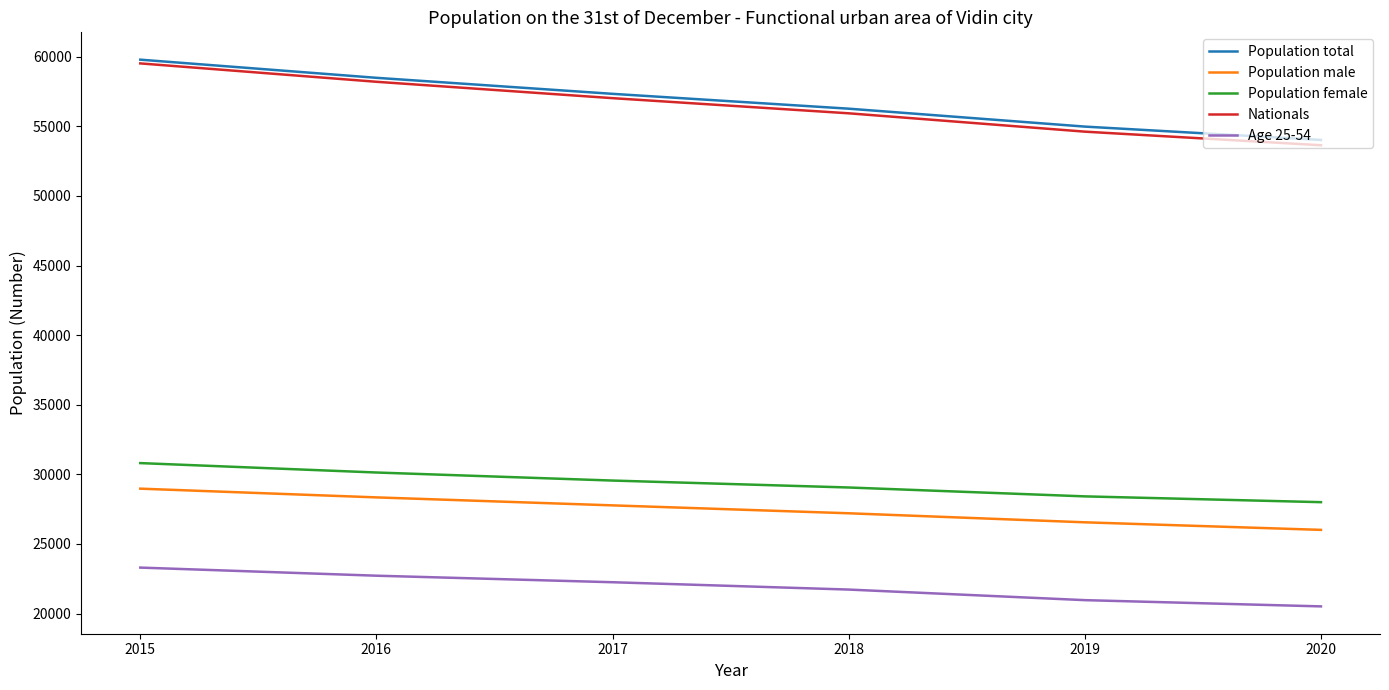

True or false: Age 25-54 has more than 2 points higher than both neighbors.

False